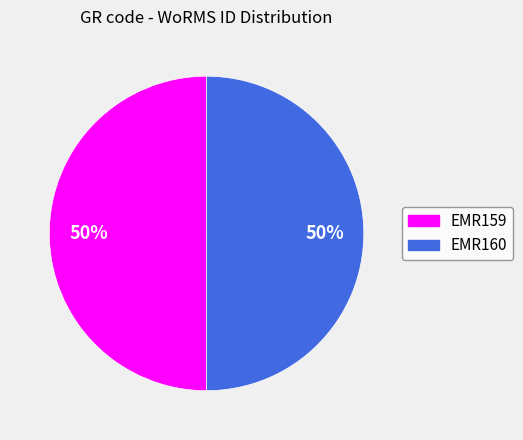

To the nearest percent, what is the average slice percentage?

50%